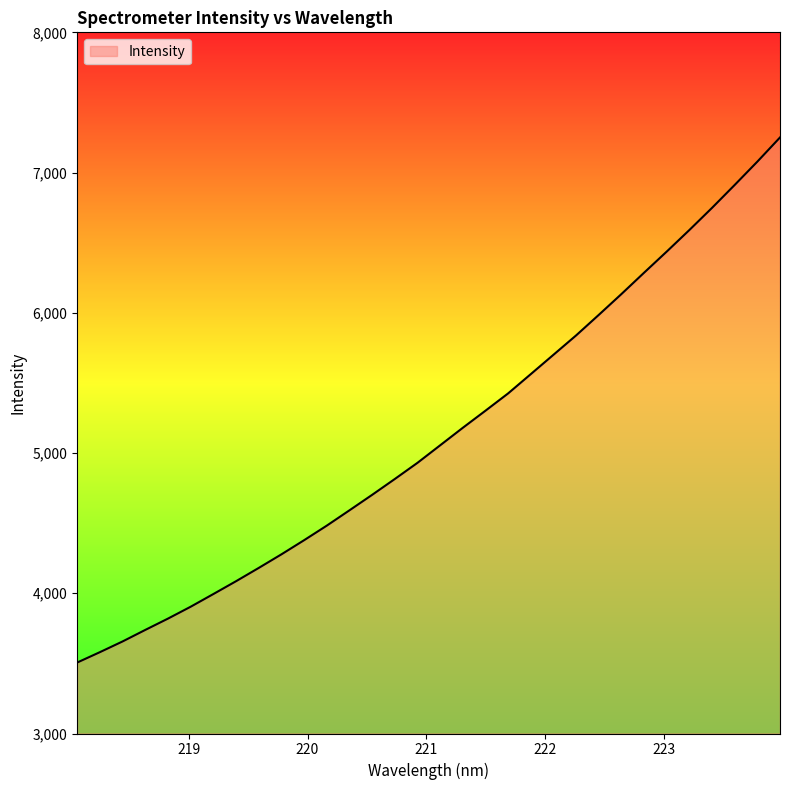

What is the difference between the maximum and minimum values?

3744.5